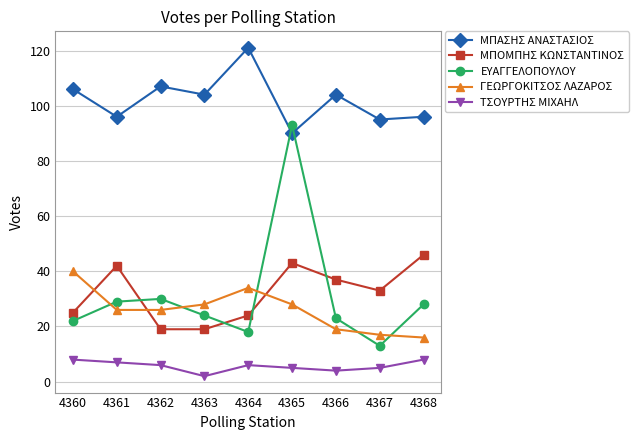

True or false: ΓΕΩΡΓΟΚΙΤΣΟΣ ΛΑΖΑΡΟΣ has a value of 28 at 4366.

False